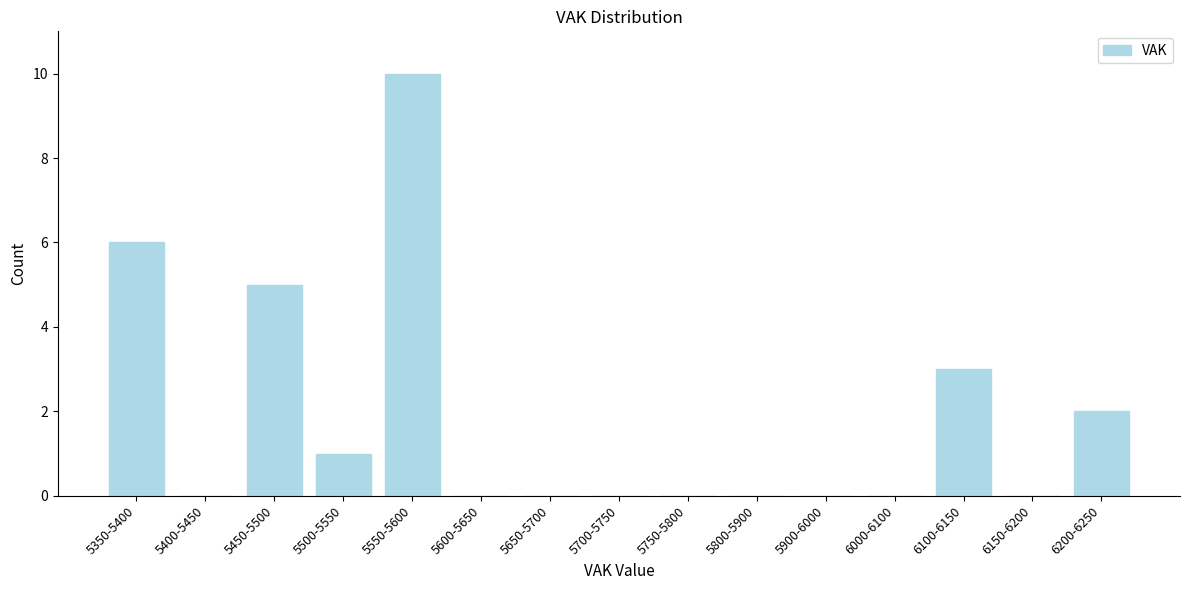

Reading left to right, list all the values displayed in this chart.

5350-5400=6	5400-5450=0	5450-5500=5	5500-5550=1	5550-5600=10	5600-5650=0	5650-5700=0	5700-5750=0	5750-5800=0	5800-5900=0	5900-6000=0	6000-6100=0	6100-6150=3	6150-6200=0	6200-6250=2